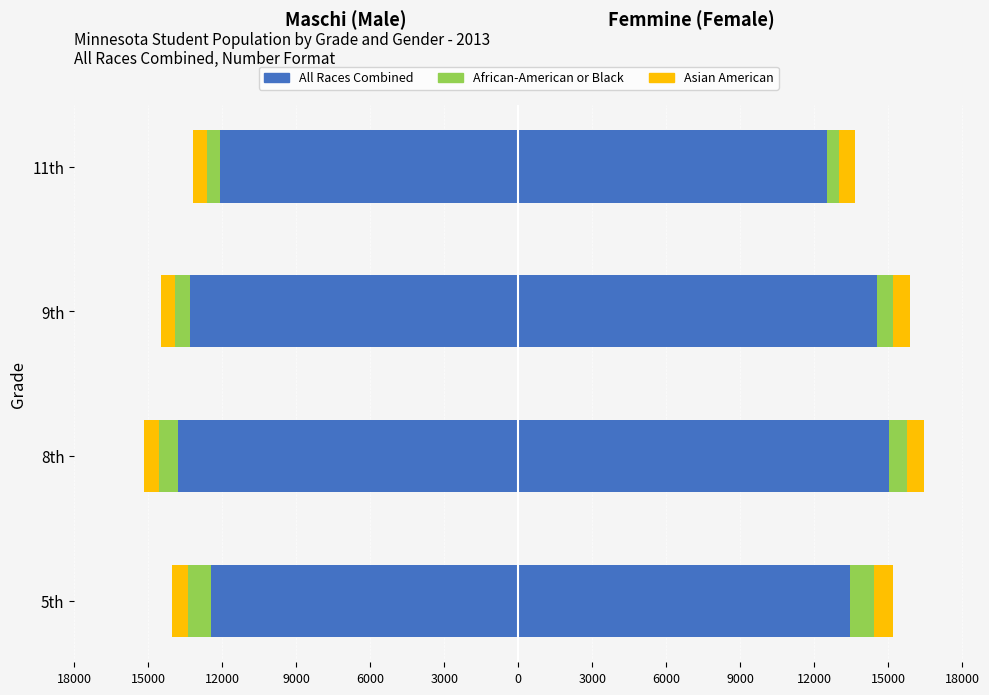

What is the total value across all series at 9th?

1393